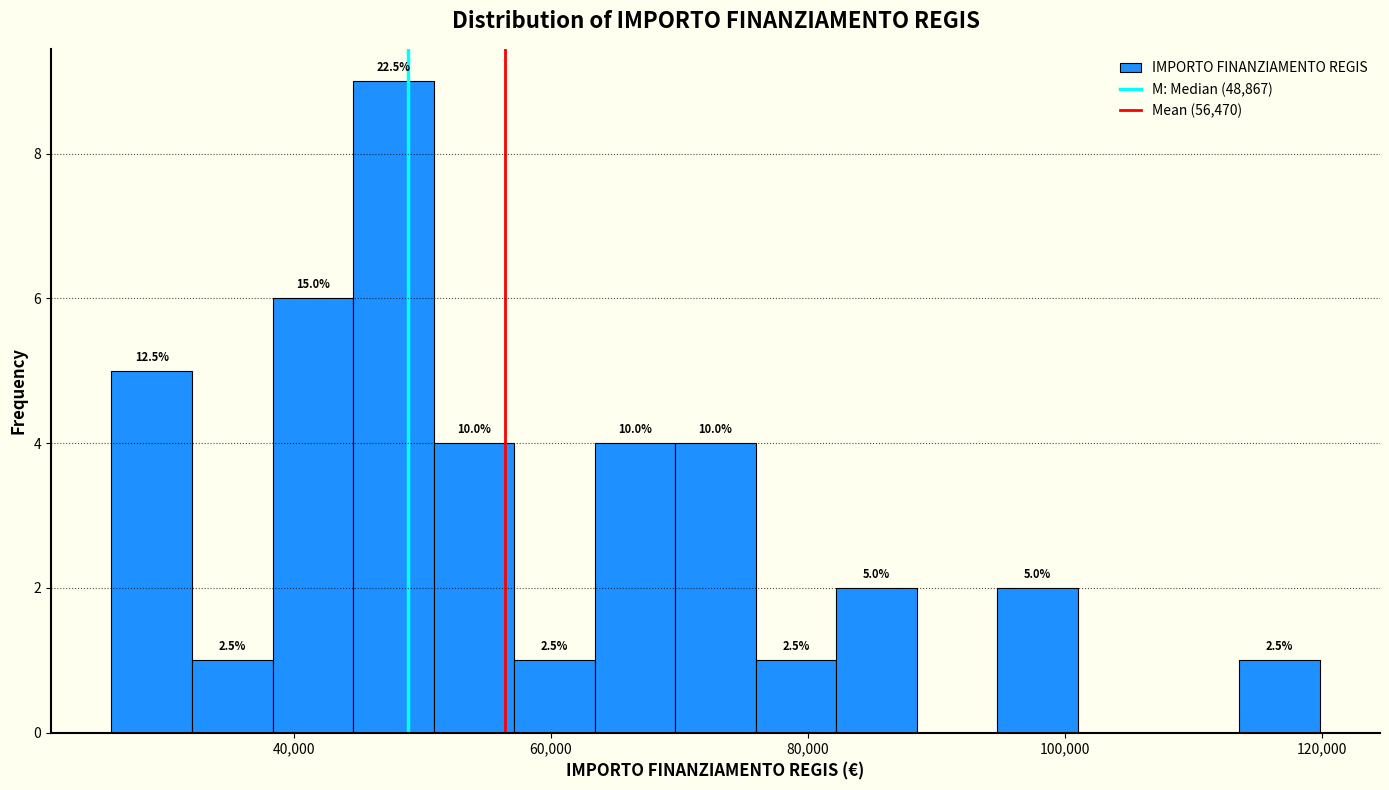

Around what value on the x-axis is the tallest bar? Give the approximate position of its centre, as read against the axis.

48000